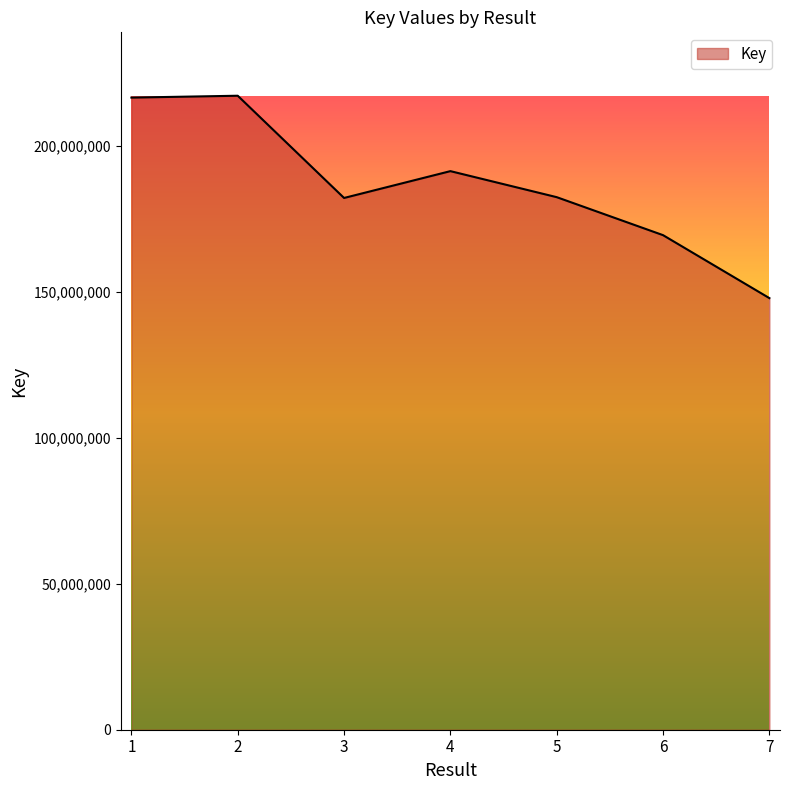

Where does the data first go above 182365732?

1